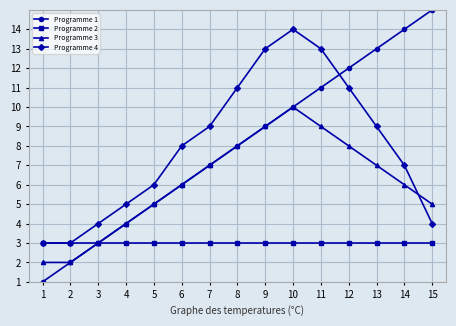

Reading left to right, what are all the values shown in this chart?

Programme 1: 1=1	2=2	3=3	4=4	5=5	6=6	7=7	8=8	9=9	10=10	11=11	12=12	13=13	14=14	15=15
Programme 2: 1=3	2=3	3=3	4=3	5=3	6=3	7=3	8=3	9=3	10=3	11=3	12=3	13=3	14=3	15=3
Programme 3: 1=2	2=2	3=3	4=4	5=5	6=6	7=7	8=8	9=9	10=10	11=9	12=8	13=7	14=6	15=5
Programme 4: 1=3	2=3	3=4	4=5	5=6	6=8	7=9	8=11	9=13	10=14	11=13	12=11	13=9	14=7	15=4